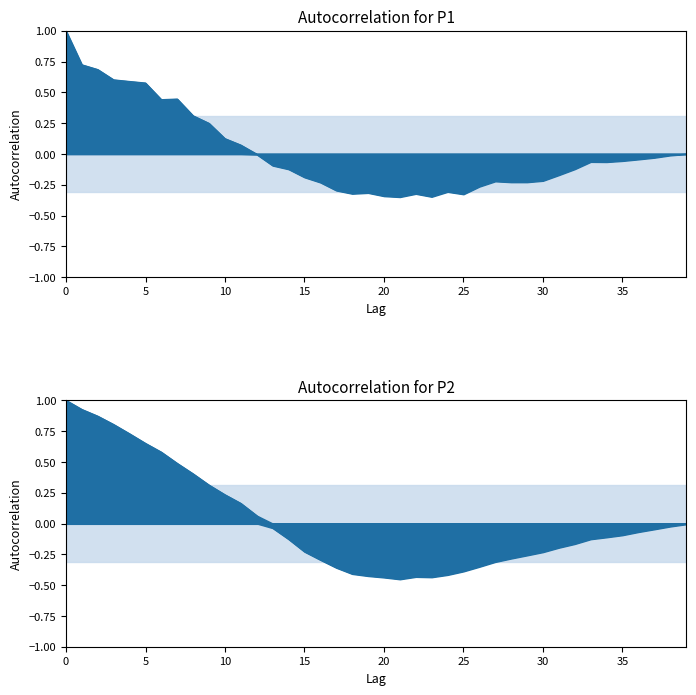

Where do P1 and P2 first cross each other?

13 and 14